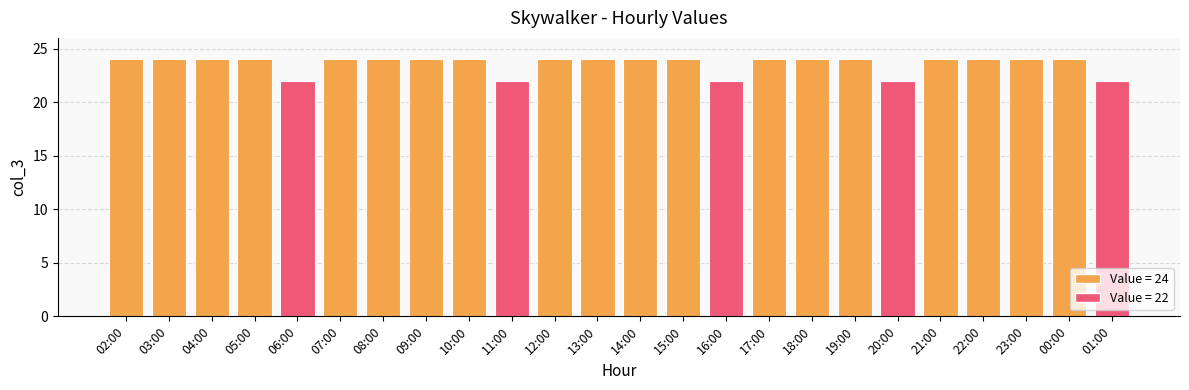

What is the sum of the values at 11:00 and 10:00?

46